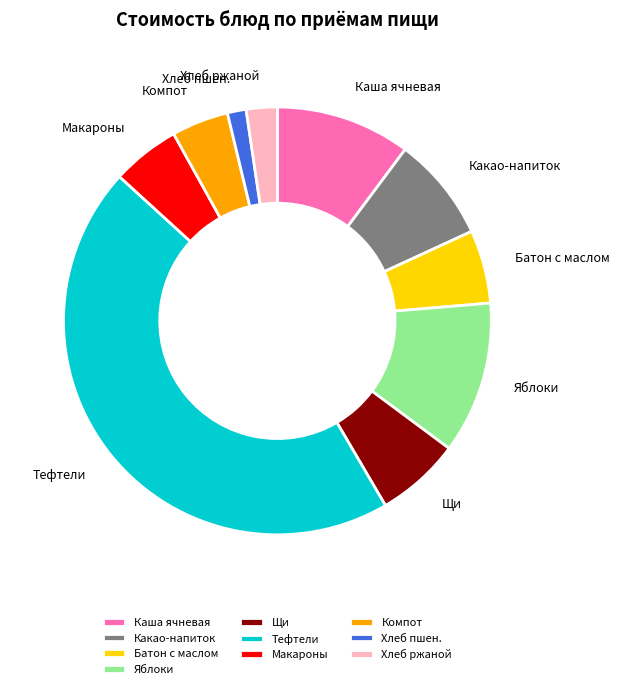

How many segments does this pie chart have?

10